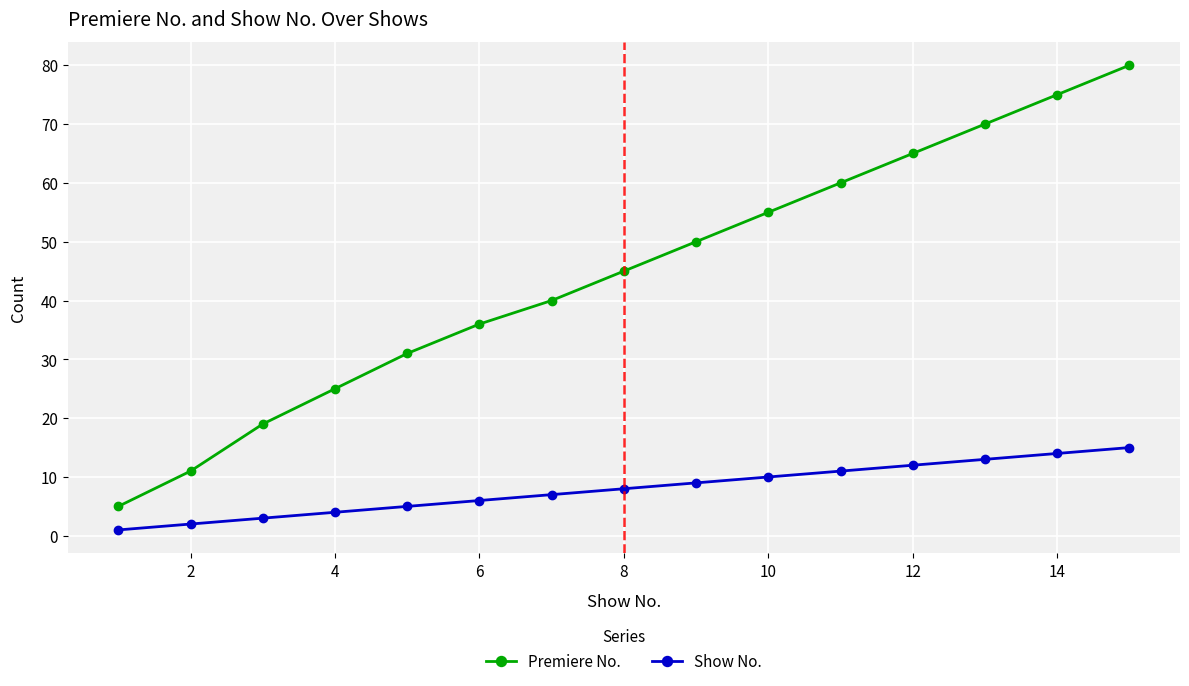

Which series has the widest spread of values?

Premiere No.